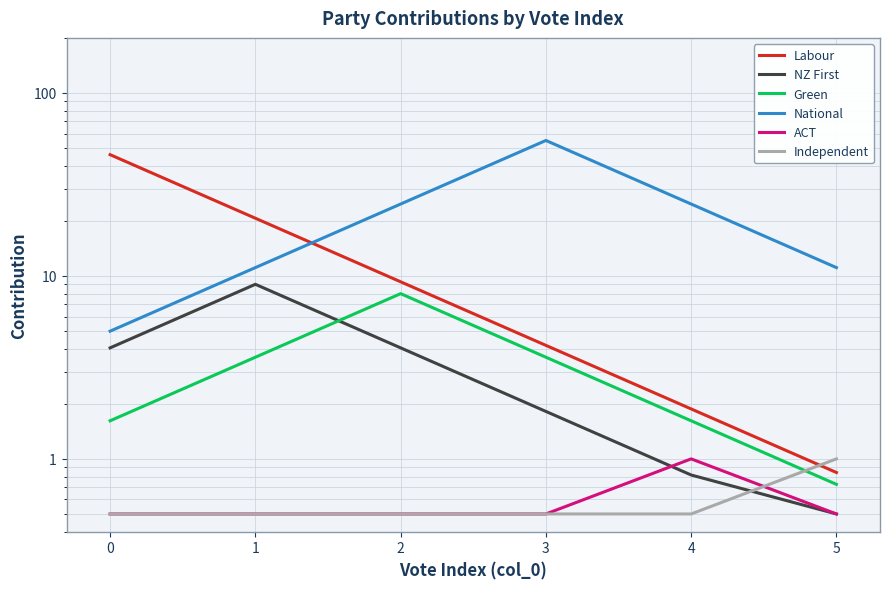

How many lines are shown in the chart?

6